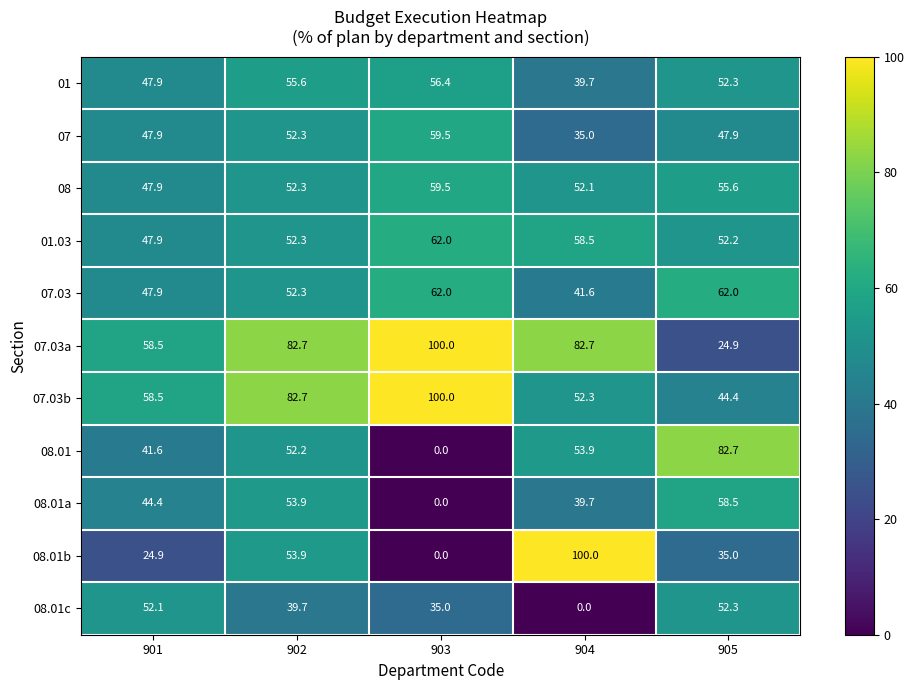

Where is 07.03b nearest to the value 72?

902